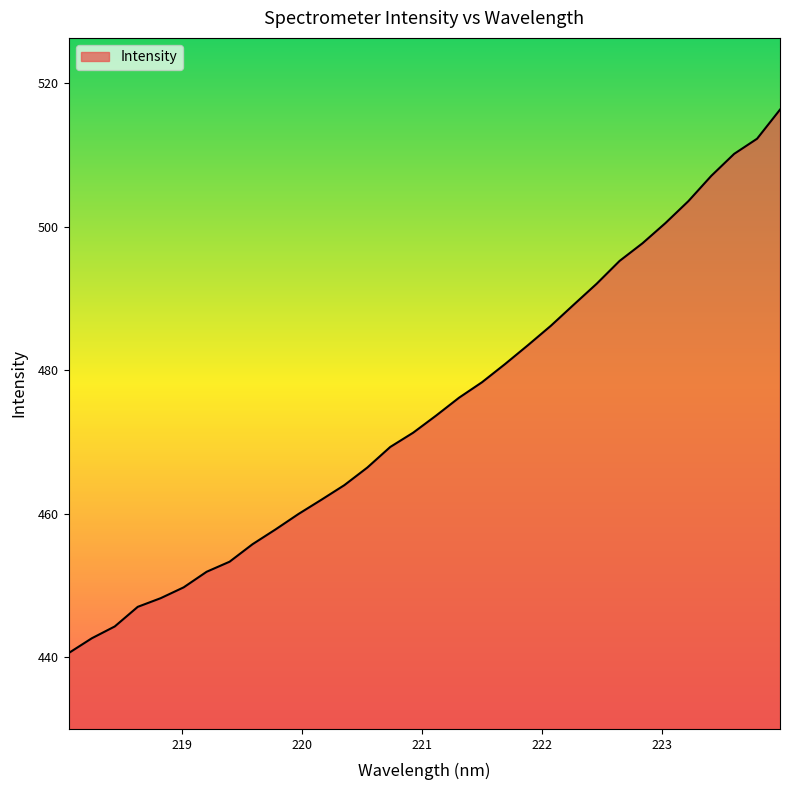

What is the greatest value displayed?

516.3